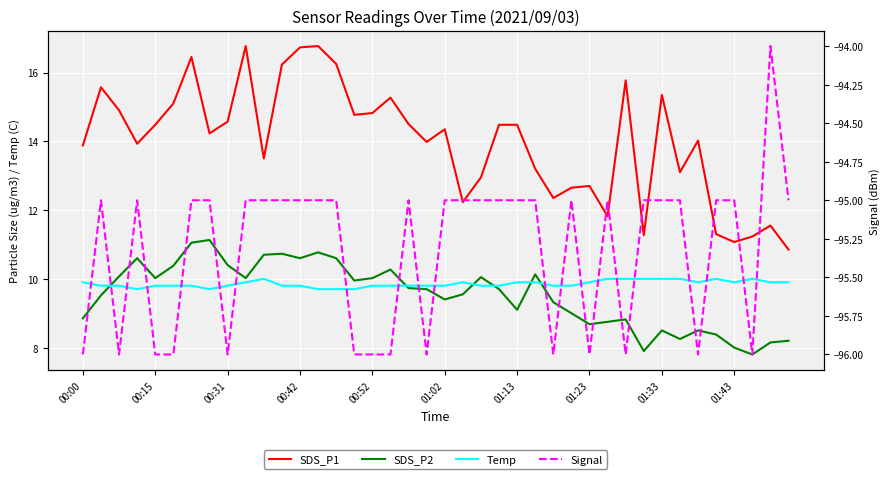

Is the value of Signal at 00:31 greater than the value of SDS_P1 at 01:02?

No